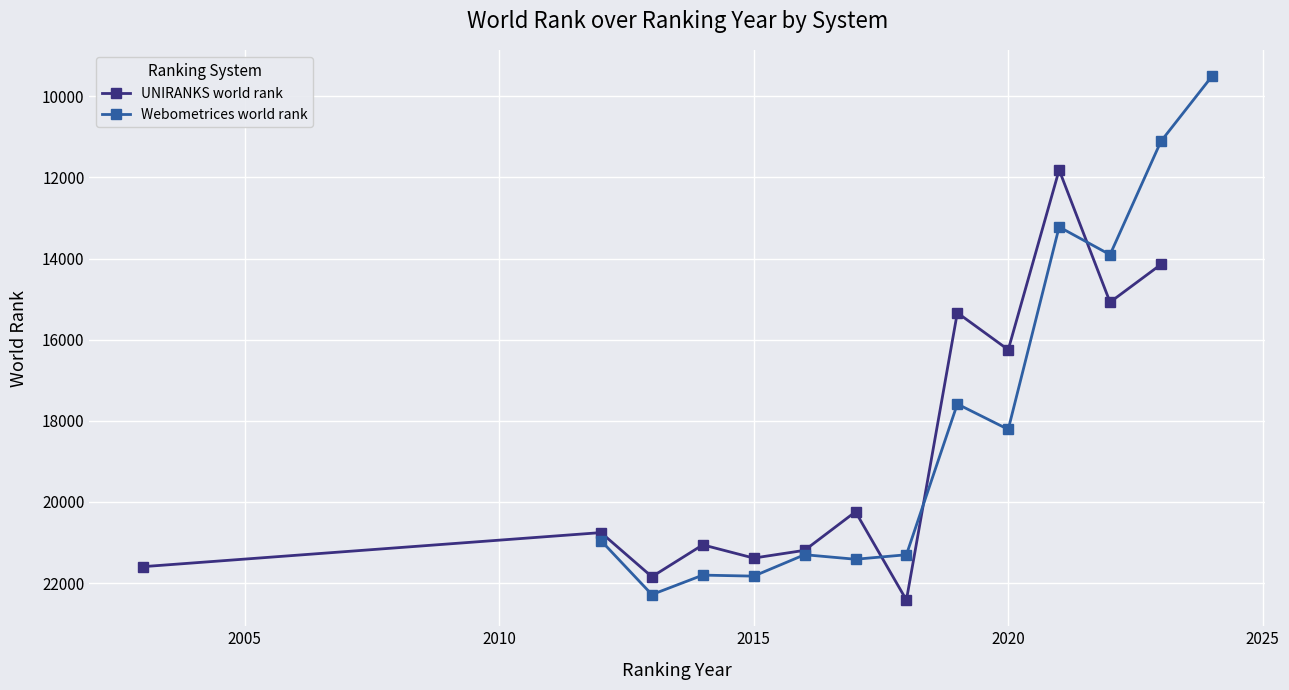

Which series has the largest total across all categories?

UNIRANKS world rank